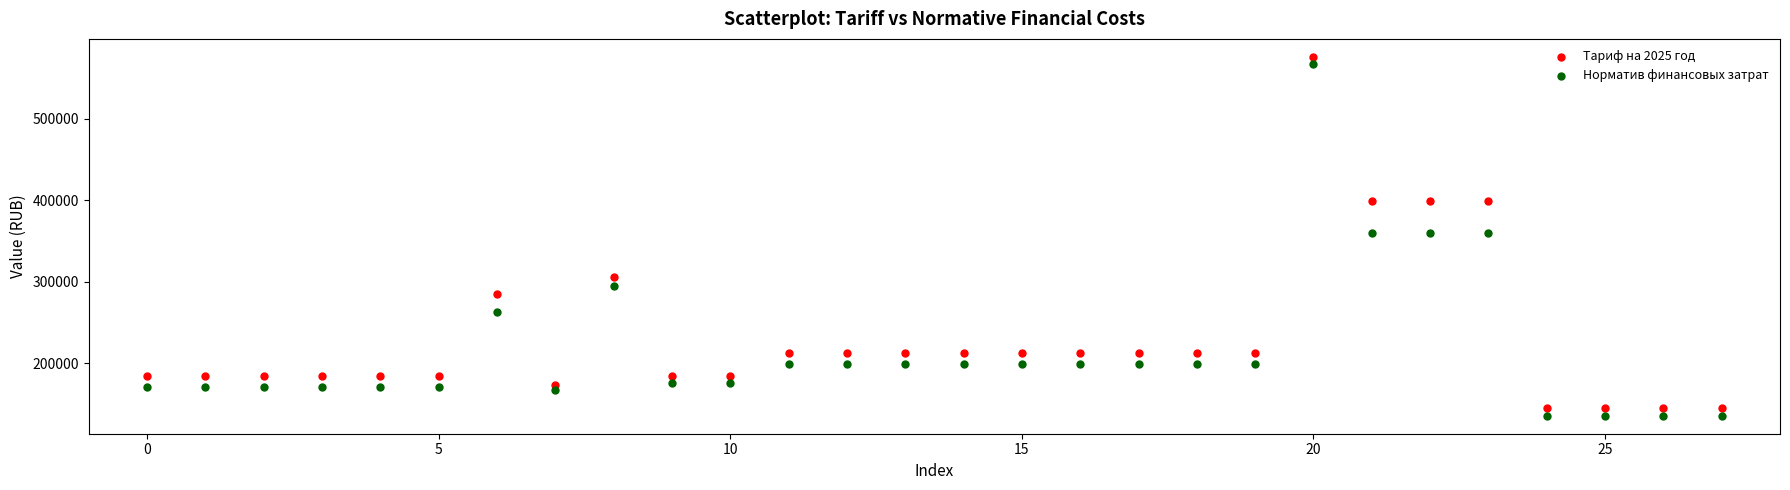

What are all the series names shown in the legend?

Тариф на 2025 год, Норматив финансовых затрат